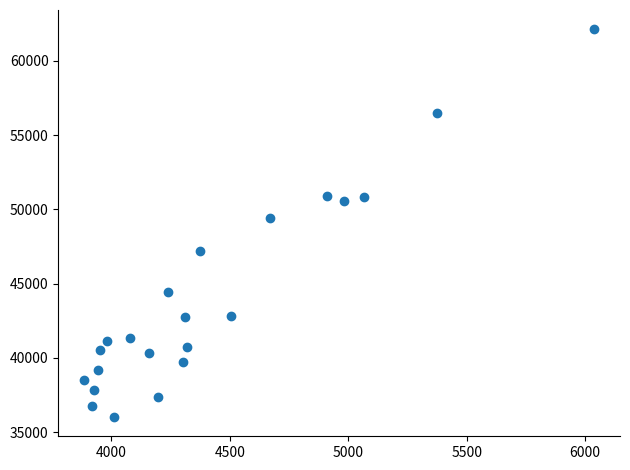

What is the range of Y values (max minus min)?

26096.7